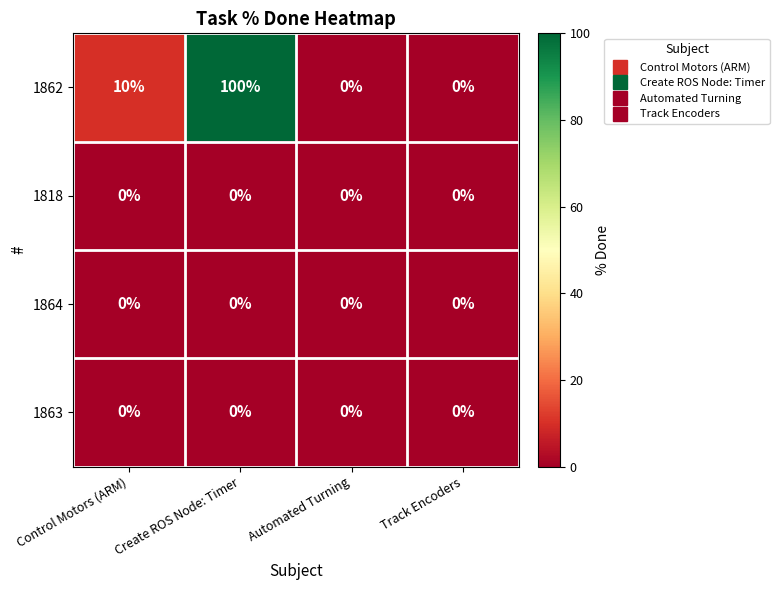

Reading left to right, transcribe all the data shown in this chart.

1862: 10	100	0	0
1818: 0	0	0	0
1864: 0	0	0	0
1863: 0	0	0	0